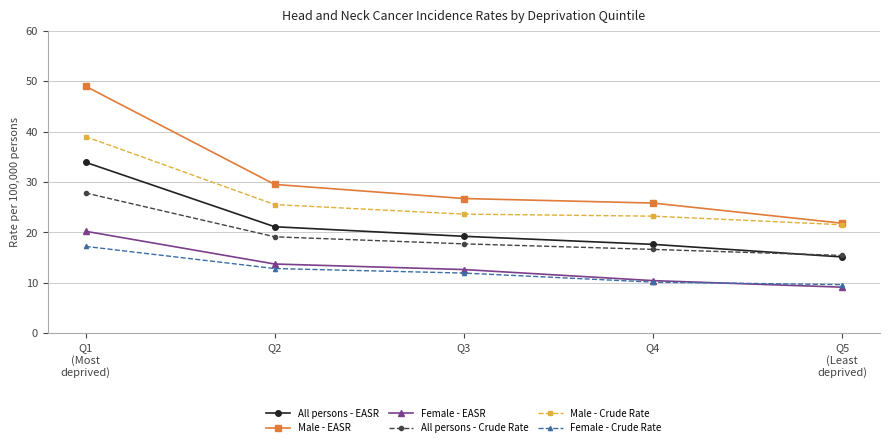

What is the value of the Male - Crude Rate point at the 5th from the left?

21.5